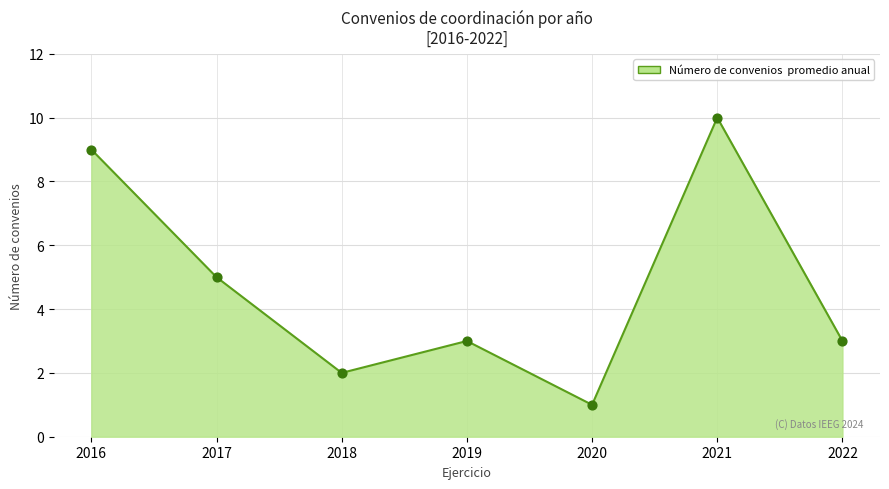

What is the change in value from 2018 to 2019?

+1